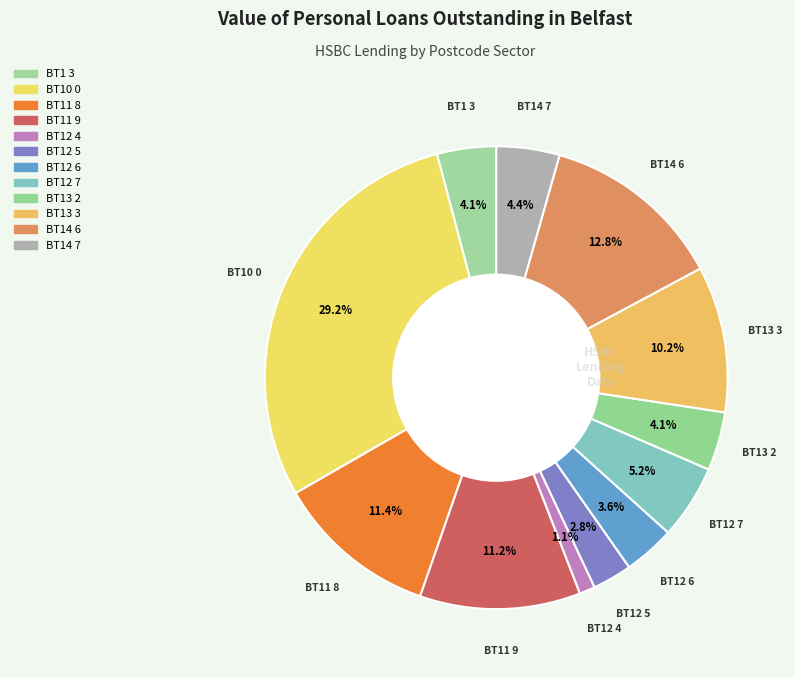

Do BT11 9 and BT12 4 together represent more than half of the pie?

No